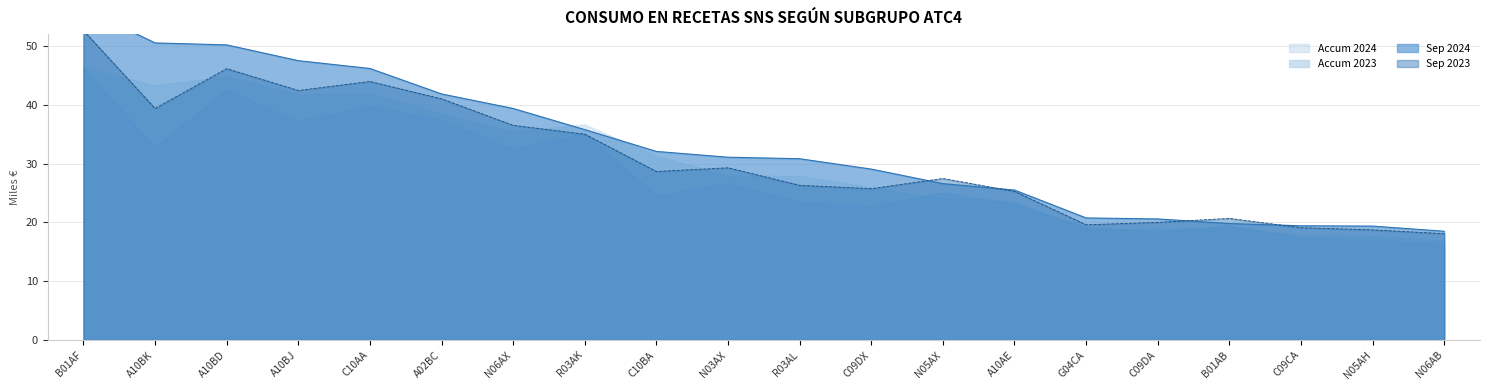

The value of Sep 2024 at N05AH is 19.4. True or false?

True